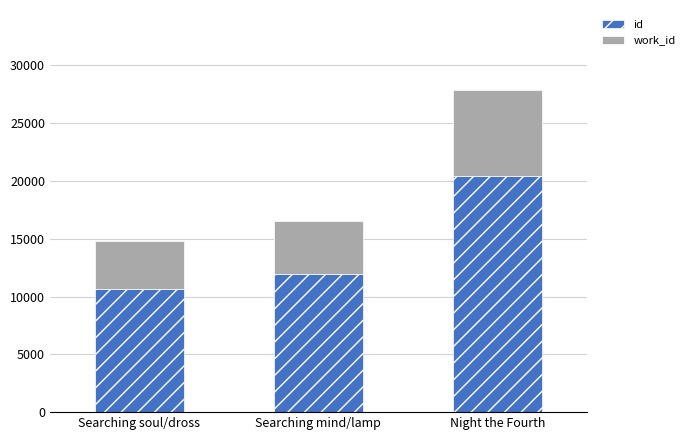

True or false: id has a value of 5031 at Searching soul/dross.

False